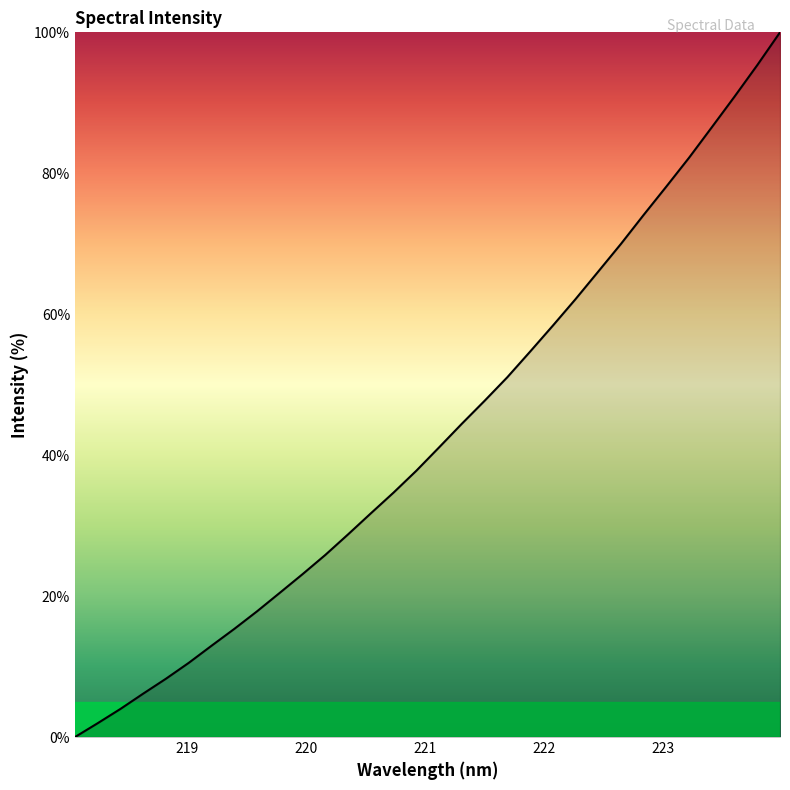

How many categories are shown in the chart?

32